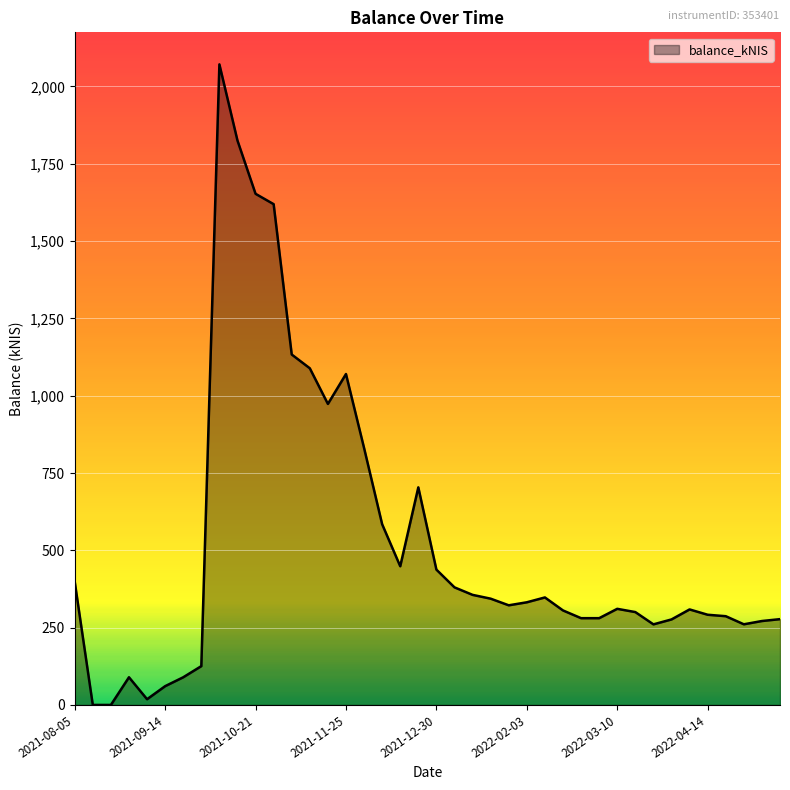

What is the average value?

525.4